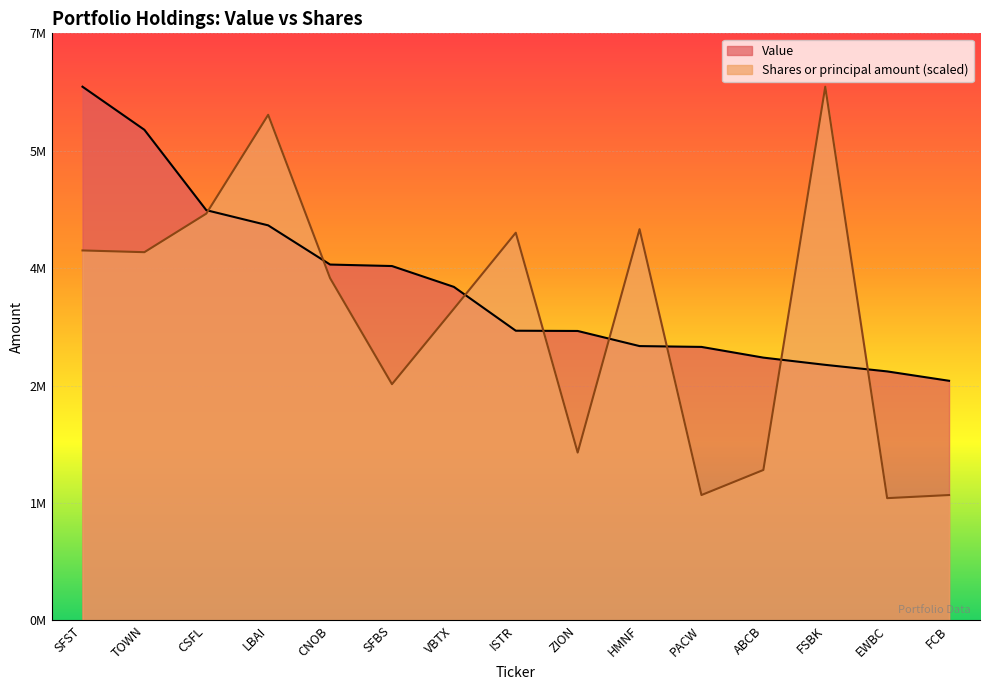

What is the minimum value shown in the chart?

1472480.2